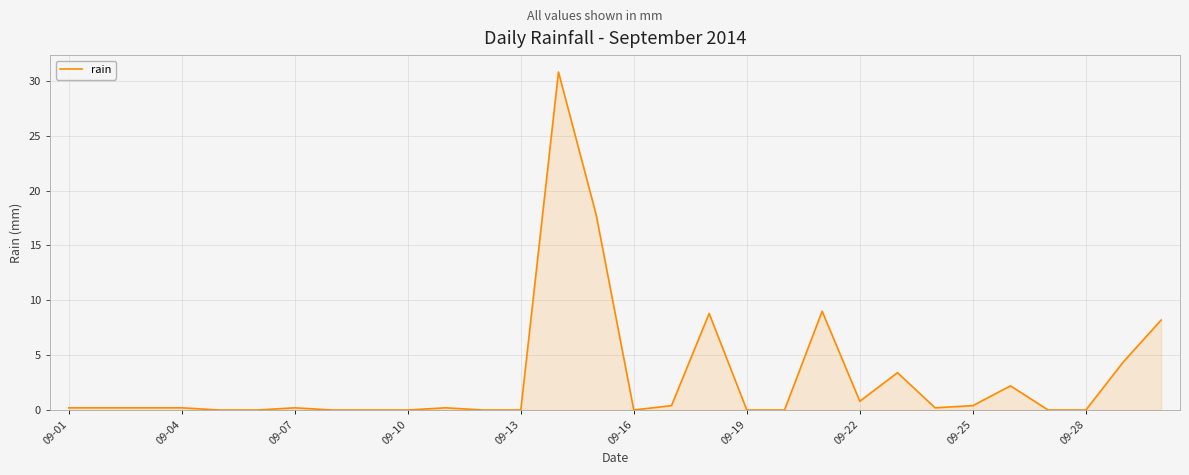

What is the difference between the maximum and minimum values?

30.8